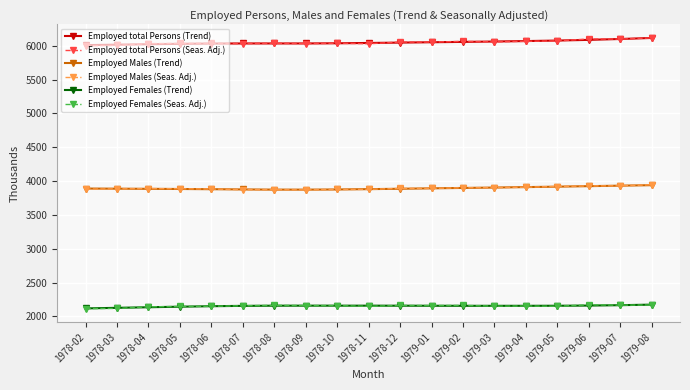

Is the value of Employed total Persons (Seas. Adj.) at 1979-07 greater than the value of Employed Males (Trend) at 1979-01?

Yes